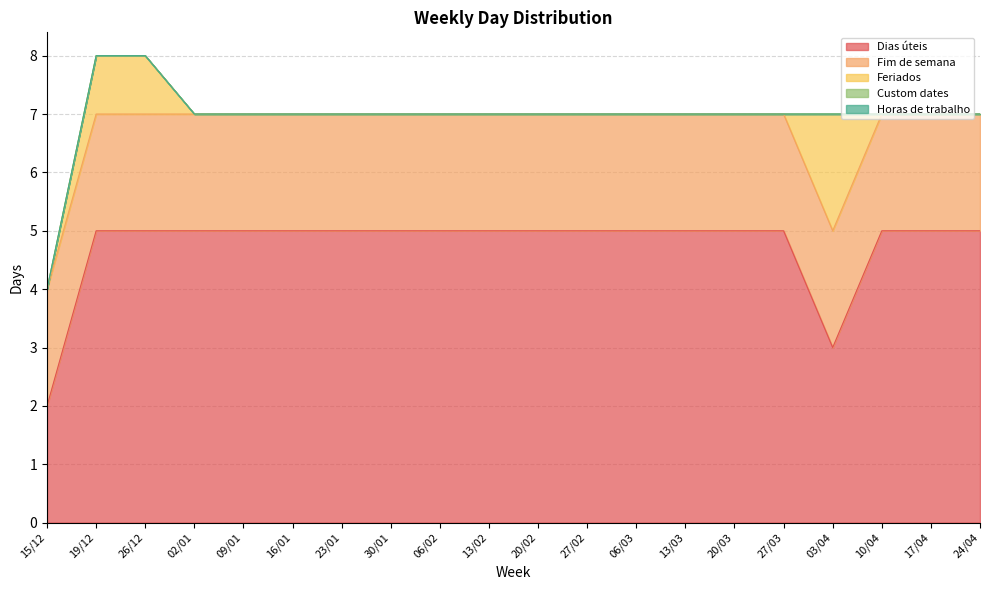

What is the maximum value shown in the chart?

5